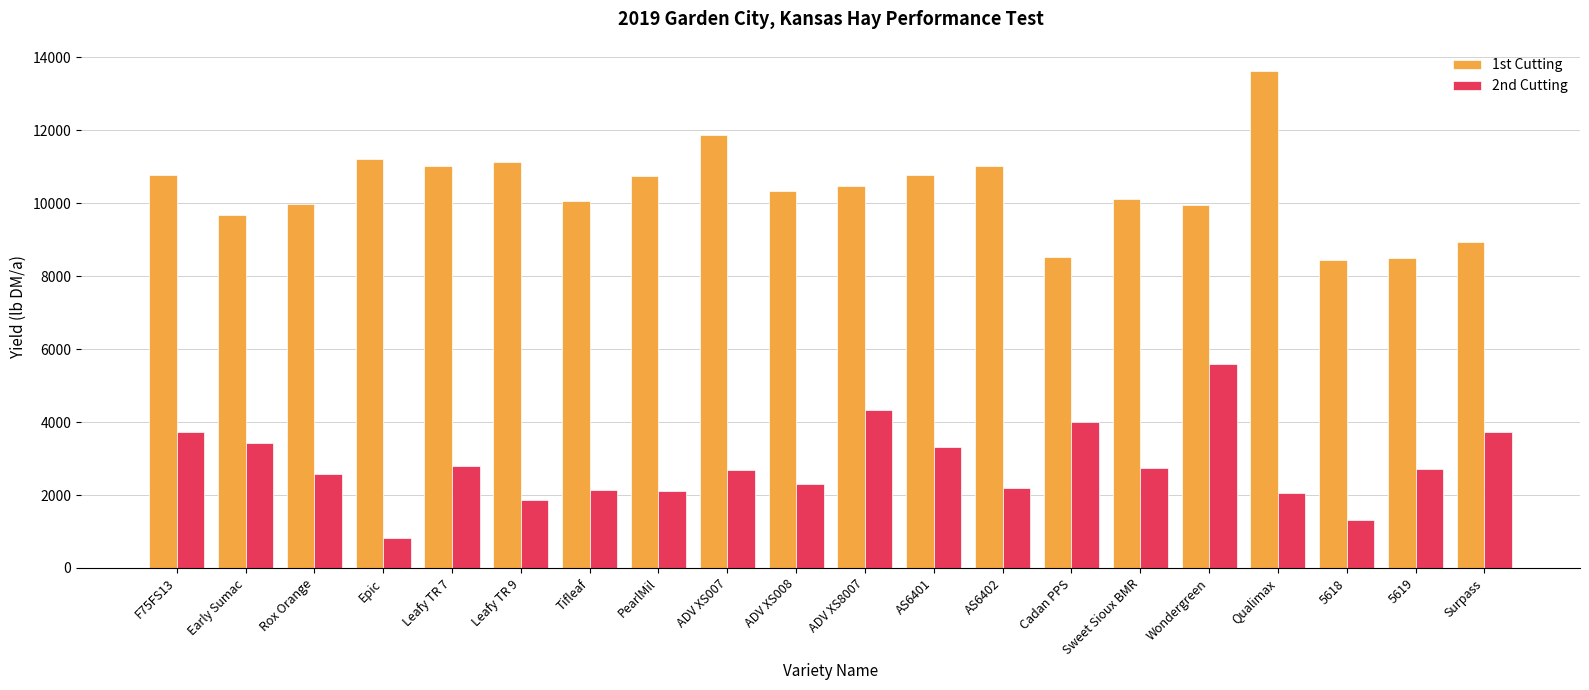

The value of 2nd Cutting at Sweet Sioux BMR is 1357. True or false?

False